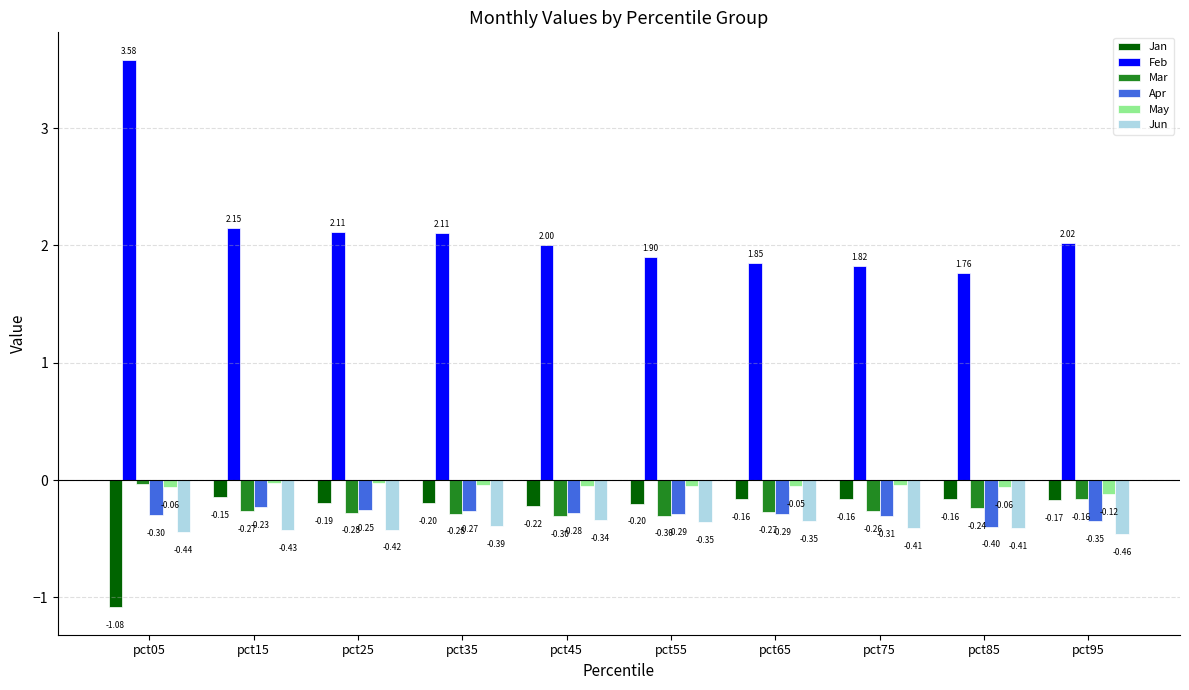

Which series changed the most between pct25 and pct65?

Feb